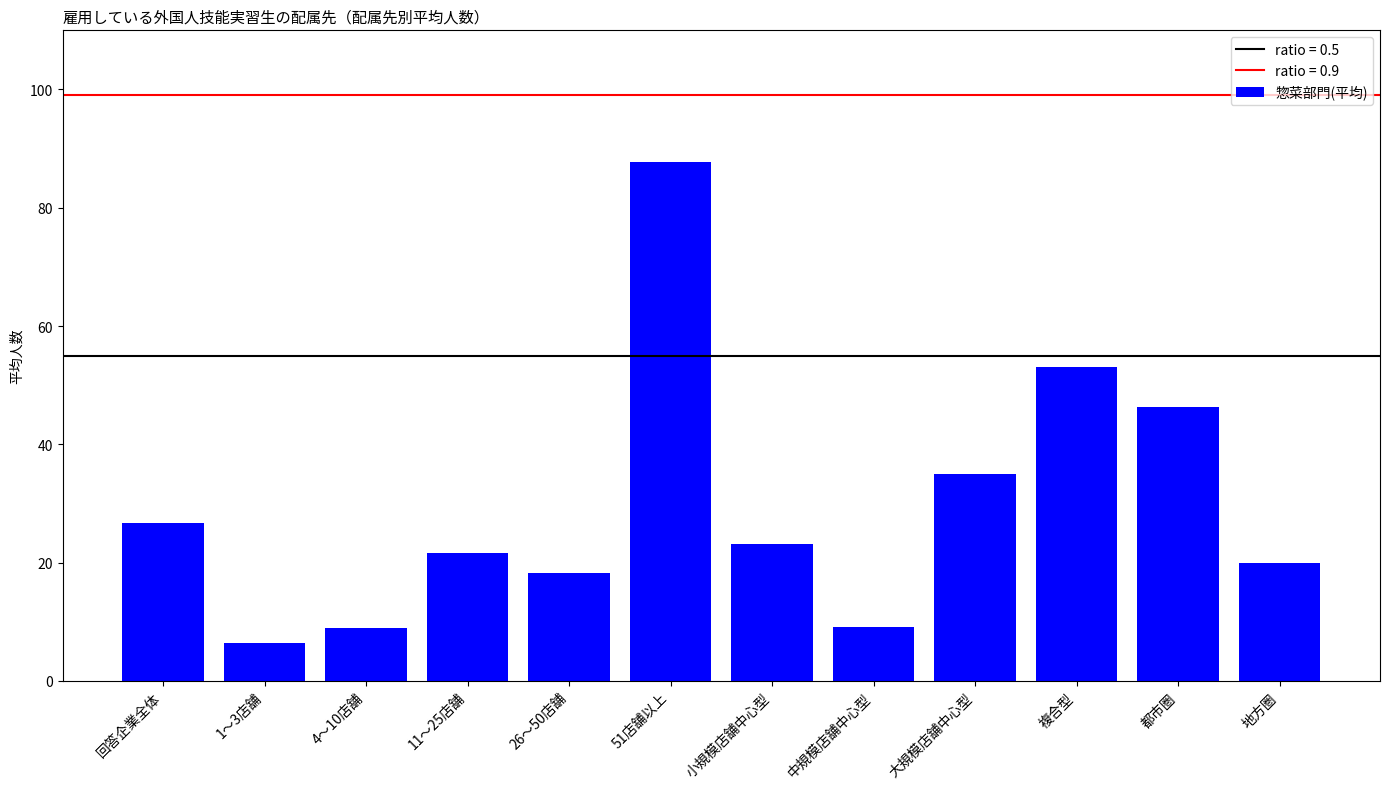

Does the chart contain stacked bars?

No